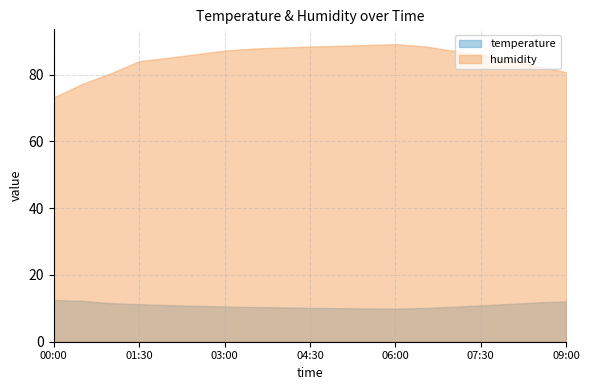

The value of temperature at 05:00 is 13.9. True or false?

False